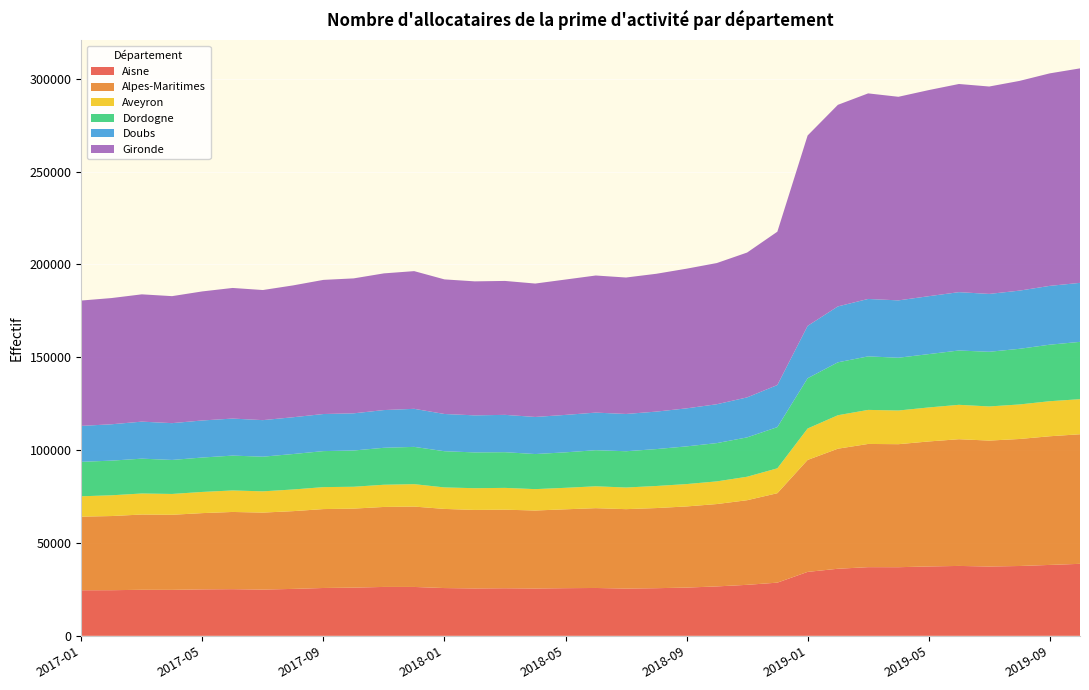

Reading left to right, extract all data points from this chart.

Aisne: 2017-01=24540	2017-02=24570	2017-03=24790	2017-04=24750	2017-05=25020	2017-06=25130	2017-07=24910	2017-08=25270	2017-09=25760	2017-10=25960	2017-11=26330	2017-12=26320	2018-01=25720	2018-02=25520	2018-03=25620	2018-04=25490	2018-05=25660	2018-06=25770	2018-07=25450	2018-08=25650	2018-09=25980	2018-10=26610	2018-11=27460	2018-12=28640	2019-01=34430	2019-02=36120	2019-03=36980	2019-04=36950	2019-05=37360	2019-06=37640	2019-07=37330	2019-08=37600	2019-09=38180	2019-10=38770
Alpes-Maritimes: 2017-01=39640	2017-02=39930	2017-03=40530	2017-04=40430	2017-05=41060	2017-06=41570	2017-07=41450	2017-08=41870	2017-09=42490	2017-10=42540	2017-11=43070	2017-12=43280	2018-01=42620	2018-02=42270	2018-03=42310	2018-04=41990	2018-05=42470	2018-06=42970	2018-07=42760	2018-08=43150	2018-09=43690	2018-10=44350	2018-11=45560	2018-12=48160	2019-01=60290	2019-02=64640	2019-03=66340	2019-04=66240	2019-05=67300	2019-06=68230	2019-07=67800	2019-08=68390	2019-09=69280	2019-10=69770
Aveyron: 2017-01=10960	2017-02=11170	2017-03=11320	2017-04=11210	2017-05=11400	2017-06=11580	2017-07=11440	2017-08=11660	2017-09=11820	2017-10=11770	2017-11=11950	2017-12=12070	2018-01=11570	2018-02=11700	2018-03=11730	2018-04=11510	2018-05=11570	2018-06=11780	2018-07=11650	2018-08=11880	2018-09=12040	2018-10=12200	2018-11=12640	2018-12=13390	2019-01=16910	2019-02=18020	2019-03=18330	2019-04=18130	2019-05=18310	2019-06=18520	2019-07=18380	2019-08=18590	2019-09=18870	2019-10=18880
Dordogne: 2017-01=18550	2017-02=18660	2017-03=18760	2017-04=18310	2017-05=18530	2017-06=18760	2017-07=18660	2017-08=19090	2017-09=19390	2017-10=19520	2017-11=19900	2017-12=20070	2018-01=19490	2018-02=19270	2018-03=19220	2018-04=18890	2018-05=19100	2018-06=19430	2018-07=19530	2018-08=19870	2018-09=20300	2018-10=20610	2018-11=21190	2018-12=22180	2019-01=27060	2019-02=28490	2019-03=28820	2019-04=28420	2019-05=28720	2019-06=29240	2019-07=29430	2019-08=29960	2019-09=30430	2019-10=30860
Doubs: 2017-01=19350	2017-02=19580	2017-03=19930	2017-04=19820	2017-05=19950	2017-06=19940	2017-07=19680	2017-08=19810	2017-09=19970	2017-10=20010	2017-11=20310	2017-12=20490	2018-01=20050	2018-02=19950	2018-03=20100	2018-04=19970	2018-05=20160	2018-06=20240	2018-07=20070	2018-08=20180	2018-09=20470	2018-10=20930	2018-11=21530	2018-12=22670	2019-01=28200	2019-02=30100	2019-03=30920	2019-04=30880	2019-05=31180	2019-06=31420	2019-07=31160	2019-08=31330	2019-09=31670	2019-10=31770
Gironde: 2017-01=67490	2017-02=67960	2017-03=68540	2017-04=68380	2017-05=69490	2017-06=70330	2017-07=70050	2017-08=70990	2017-09=72220	2017-10=72660	2017-11=73600	2017-12=74140	2018-01=72470	2018-02=72150	2018-03=72110	2018-04=71830	2018-05=72880	2018-06=73820	2018-07=73470	2018-08=74210	2018-09=75200	2018-10=76020	2018-11=77990	2018-12=82560	2019-01=102510	2019-02=108540	2019-03=110680	2019-04=109620	2019-05=110970	2019-06=112080	2019-07=111670	2019-08=112920	2019-09=114420	2019-10=115490